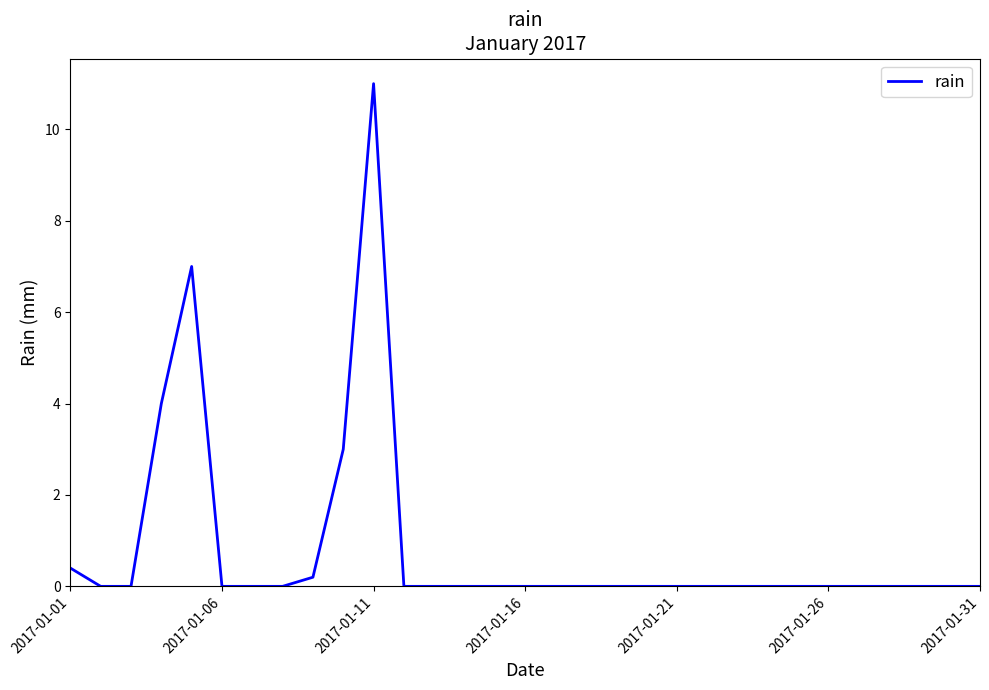

True or false: the data has more than 1 interior local peaks.

True